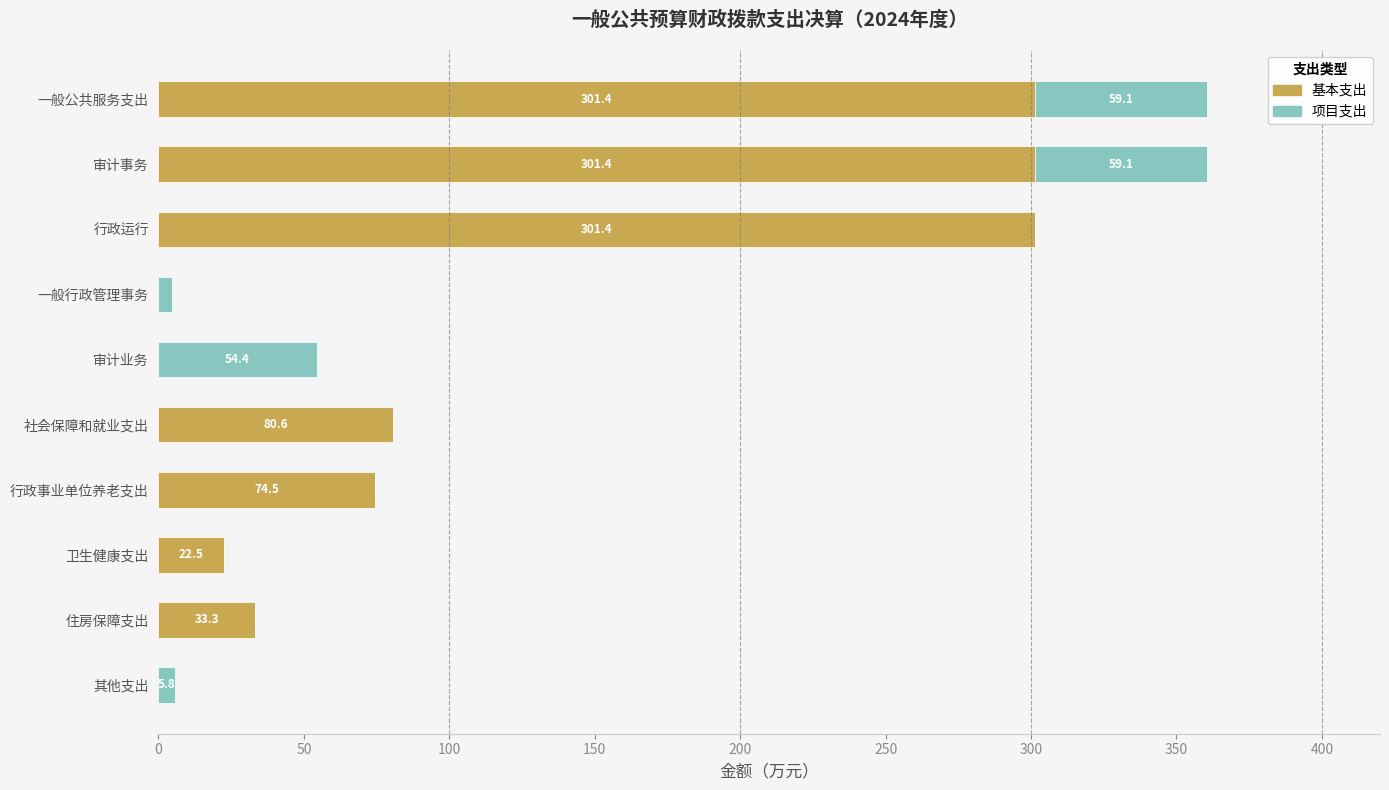

What is the total value across all series at 住房保障支出?

33.3